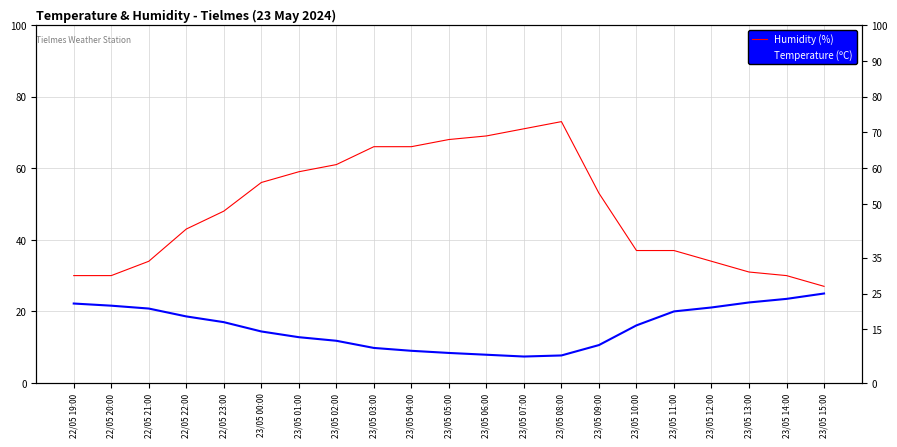

Which label corresponds to the largest value in the chart?

23/05 08:00